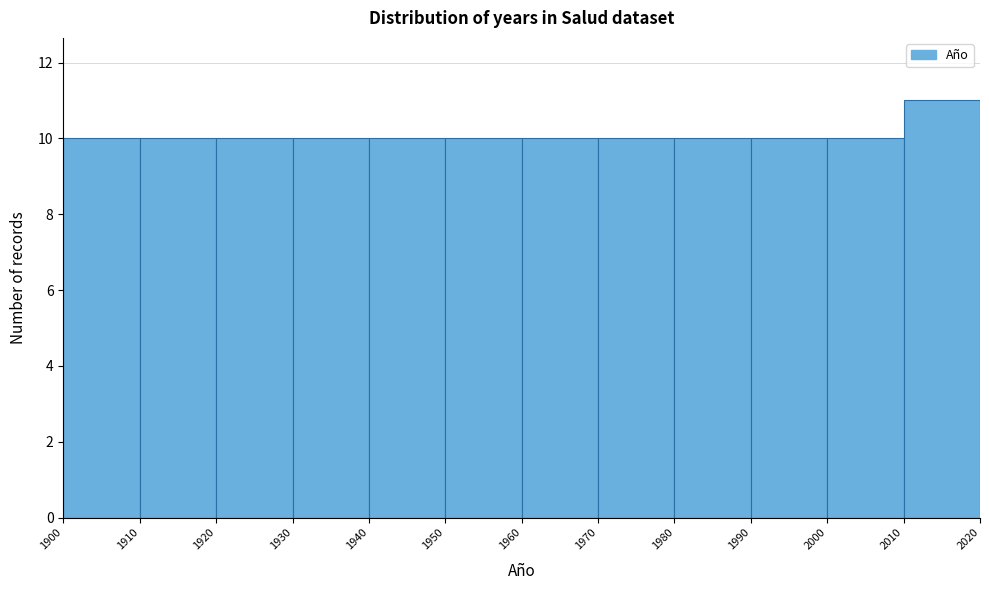

Reading left to right, transcribe this chart: for each bar, give the range it covers on the x-axis and its height. The values are not printed on the chart, so give them approximately, as read against the axis.

1900 to 1910: 10
1910 to 1920: 10
1920 to 1930: 10
1930 to 1940: 10
1940 to 1950: 10
1950 to 1960: 10
1960 to 1970: 10
1970 to 1980: 10
1980 to 1990: 10
1990 to 2000: 10
2000 to 2010: 10
2010 to 2020: 11